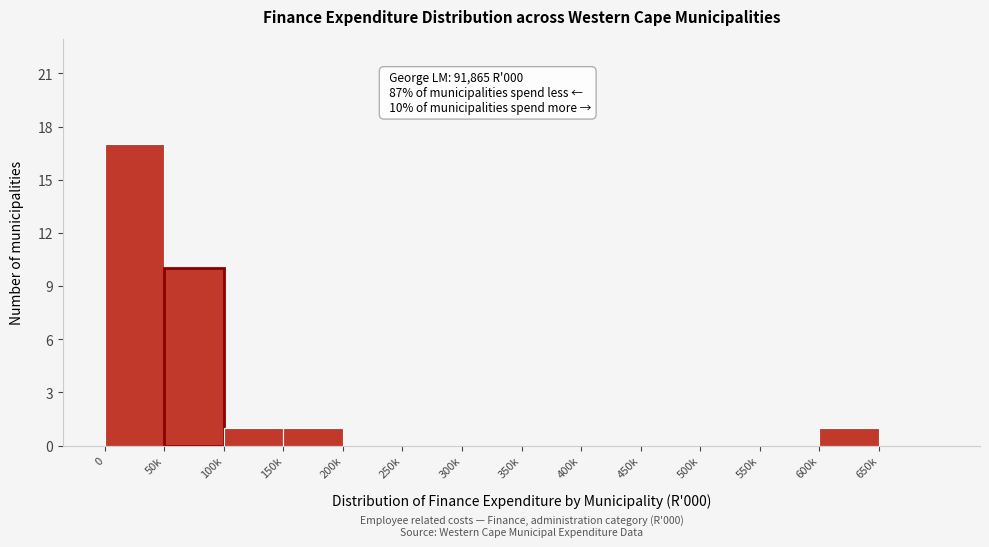

Reading left to right, extract all data points from this chart.

0=17	50k=10	100k=1	150k=1	200k=0	250k=0	300k=0	350k=0	400k=0	450k=0	500k=0	550k=0	600k=1	650k=0